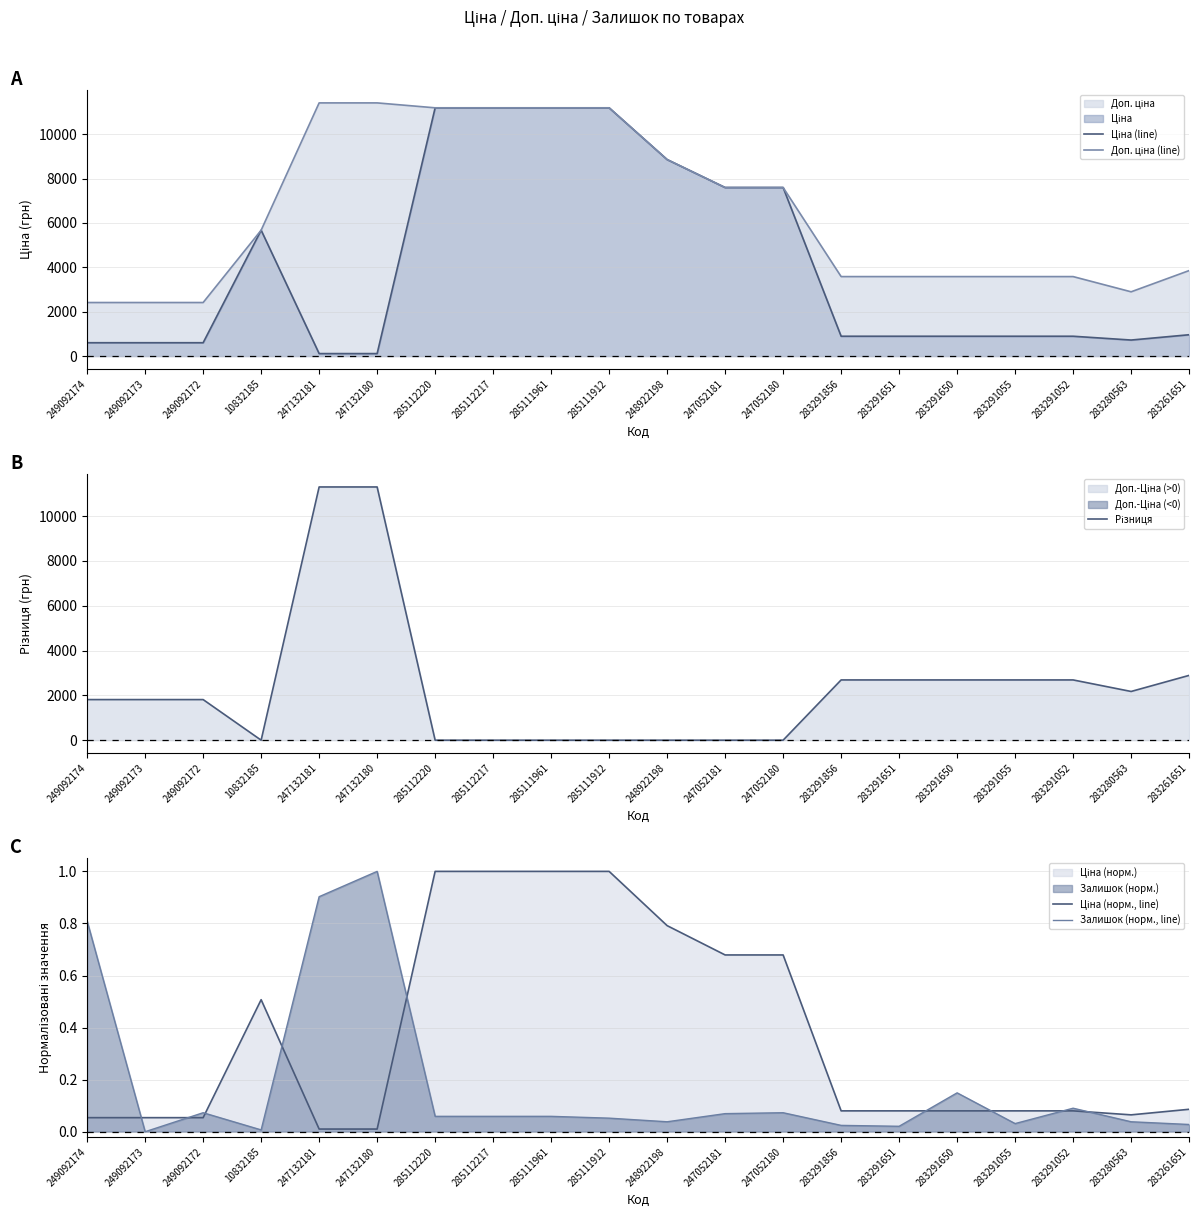

What is the greatest value displayed?

11410.0